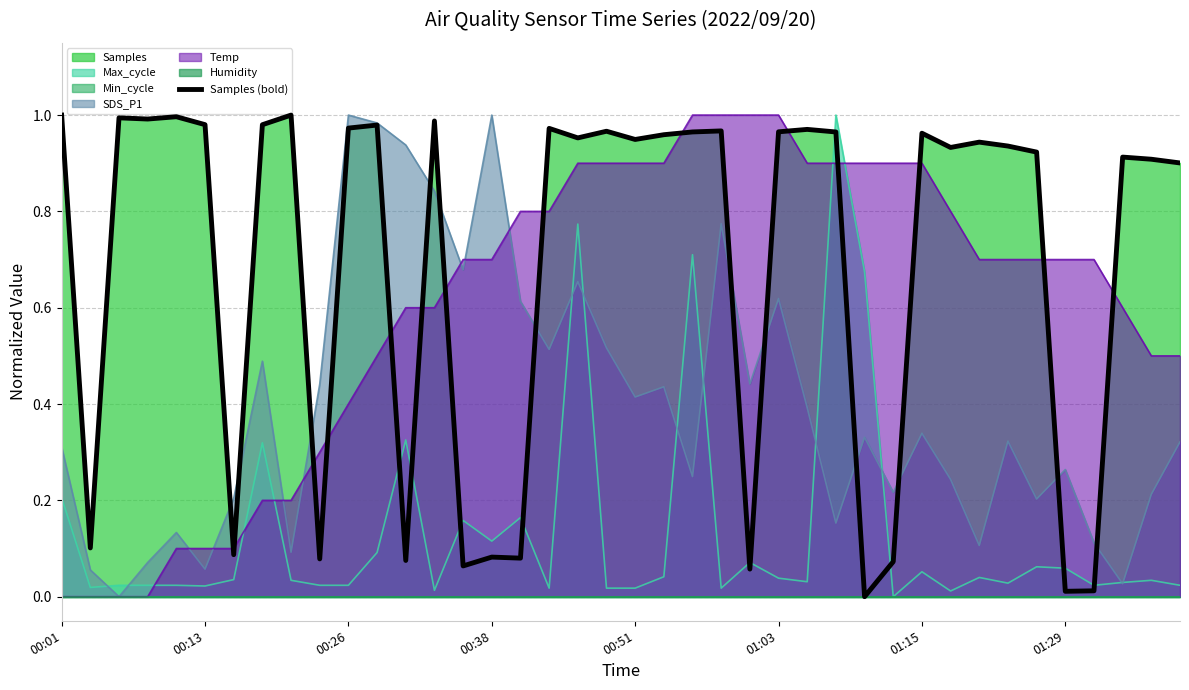

The chart shows a value of 0.4 at 23. True or false?

False